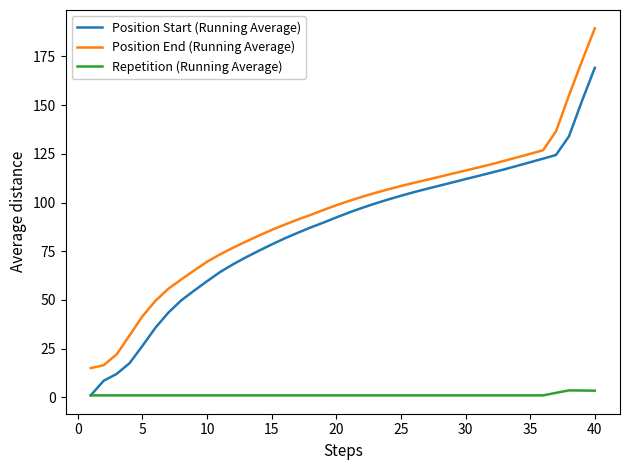

What are all the series names shown in the legend?

Position Start (Running Average), Position End (Running Average), Repetition (Running Average)